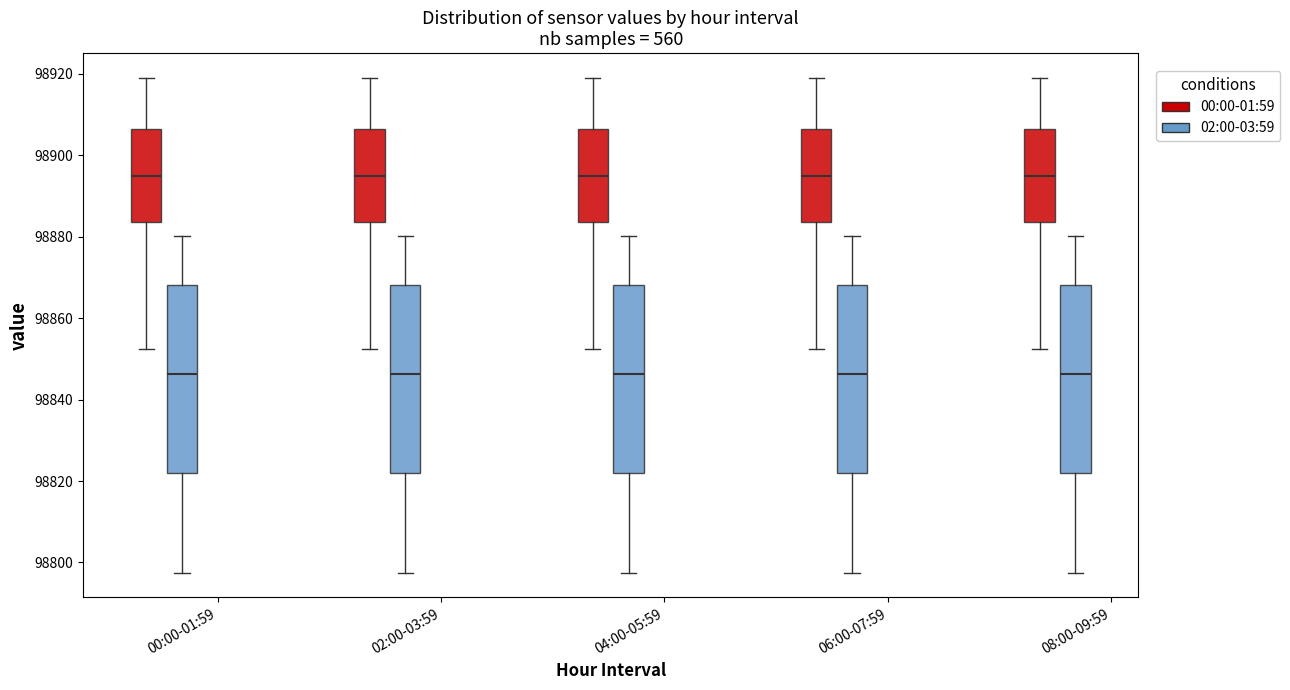

Where is the upper edge of the box for 04:00-05:59 (02:00-03:59) on the y-axis? The values are not printed on the chart, so give them approximately, as read against the axis.

98868